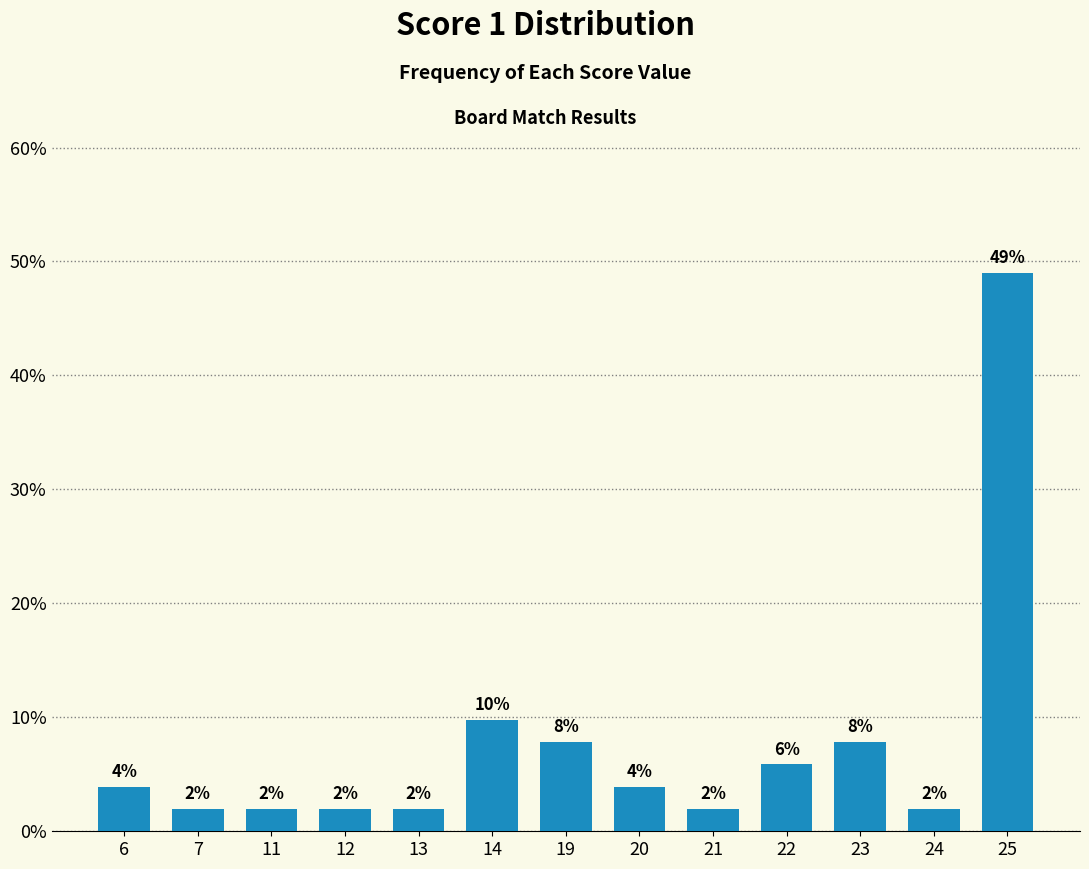

Approximately how many times larger is the value at 24 compared to 21?

1.0